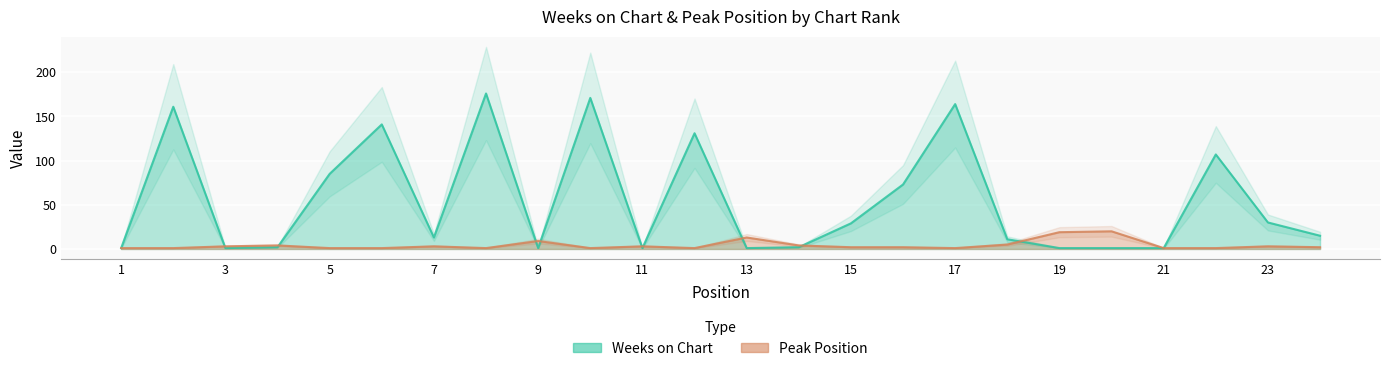

Reading left to right, transcribe all the data shown in this chart.

Weeks on Chart: 1	161	1	2	85	141	13	176	1	171	1	131	1	2	29	73	164	11	1	1	1	107	30	15
Peak Position: 1	1	3	4	1	1	3	1	9	1	3	1	13	4	2	2	1	5	19	20	1	1	3	2